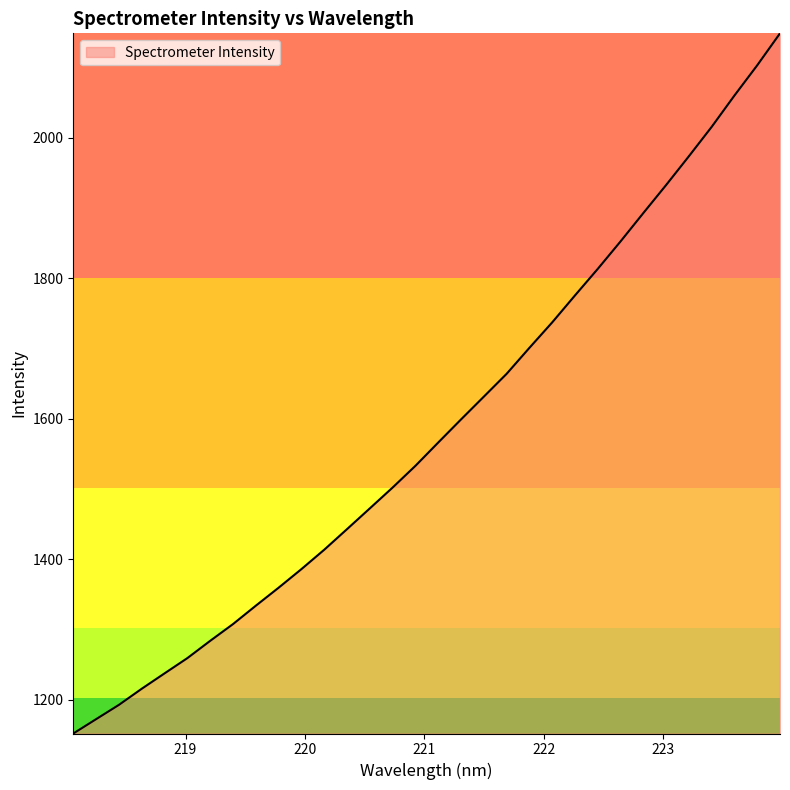

What is the difference between the maximum and minimum values?

997.3